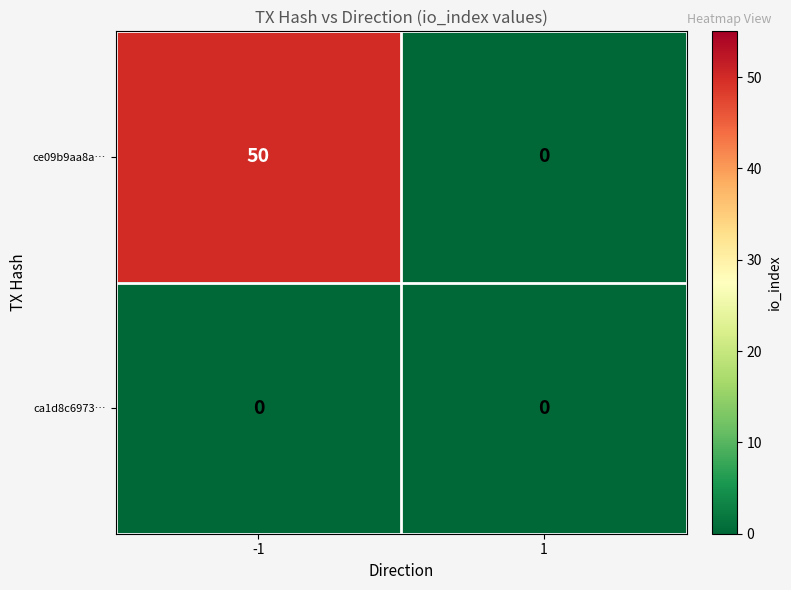

The value of ce09b9aa8a… at -1 is 75. True or false?

False